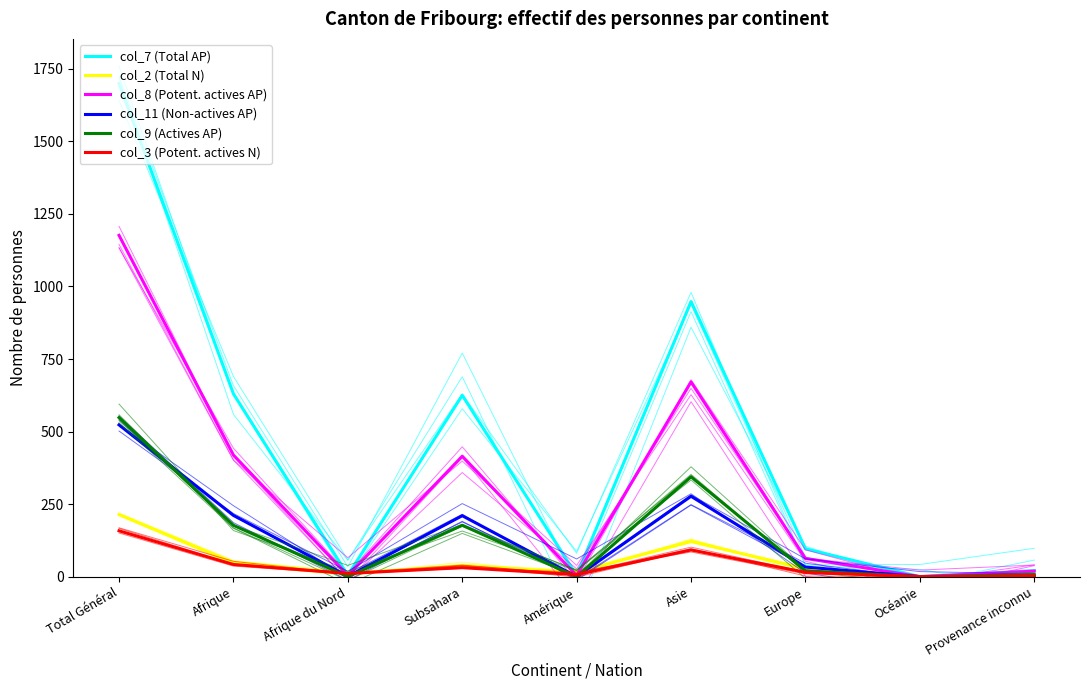

At Amérique, list the series in order from smallest to largest.

col_11 (Non-actives AP), col_9 (Actives AP), col_7 (Total AP), col_8 (Potent. actives AP), col_3 (Potent. actives N), col_2 (Total N)